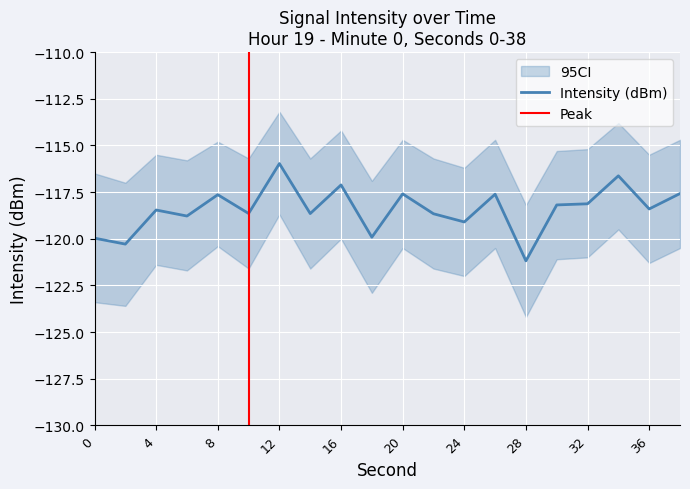

Where is the data nearest to the value -118?

32